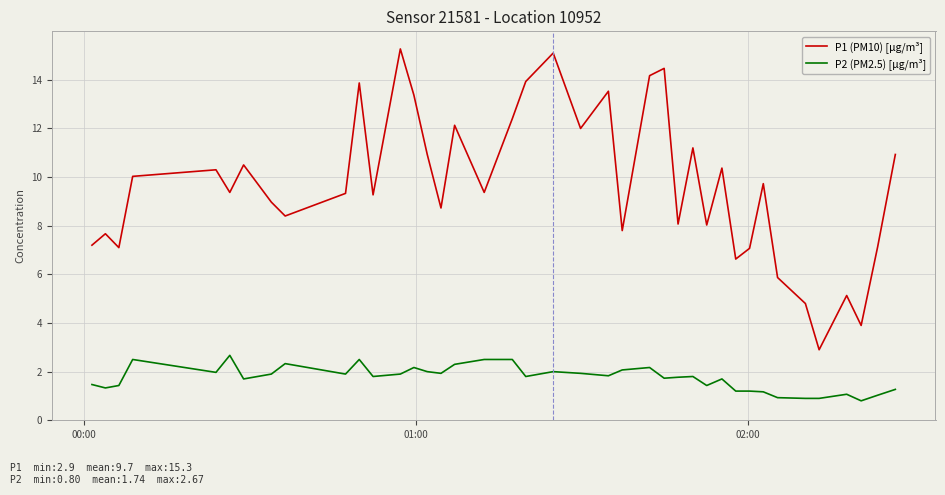

True or false: P1 (PM10) [µg/m³] and P2 (PM2.5) [µg/m³] intersect in this chart.

False